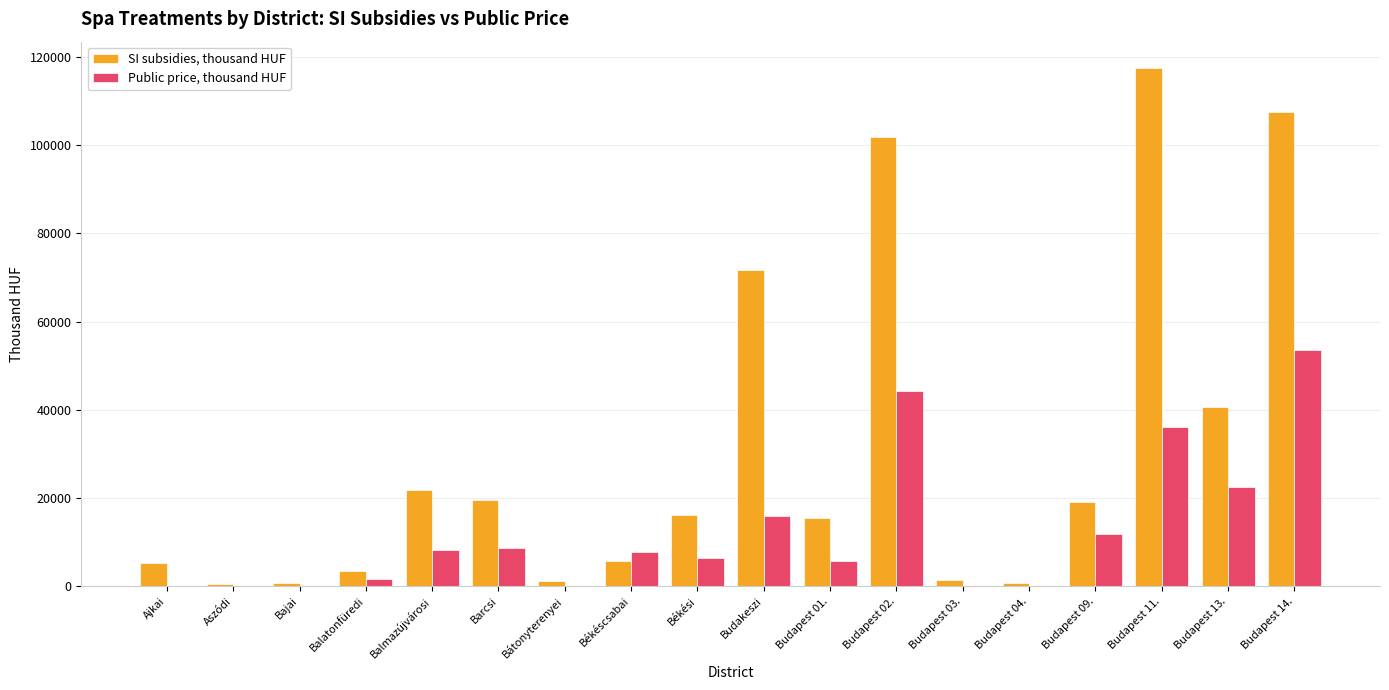

The value of Public price, thousand HUF at Budapest 14. is 76096.7. True or false?

False